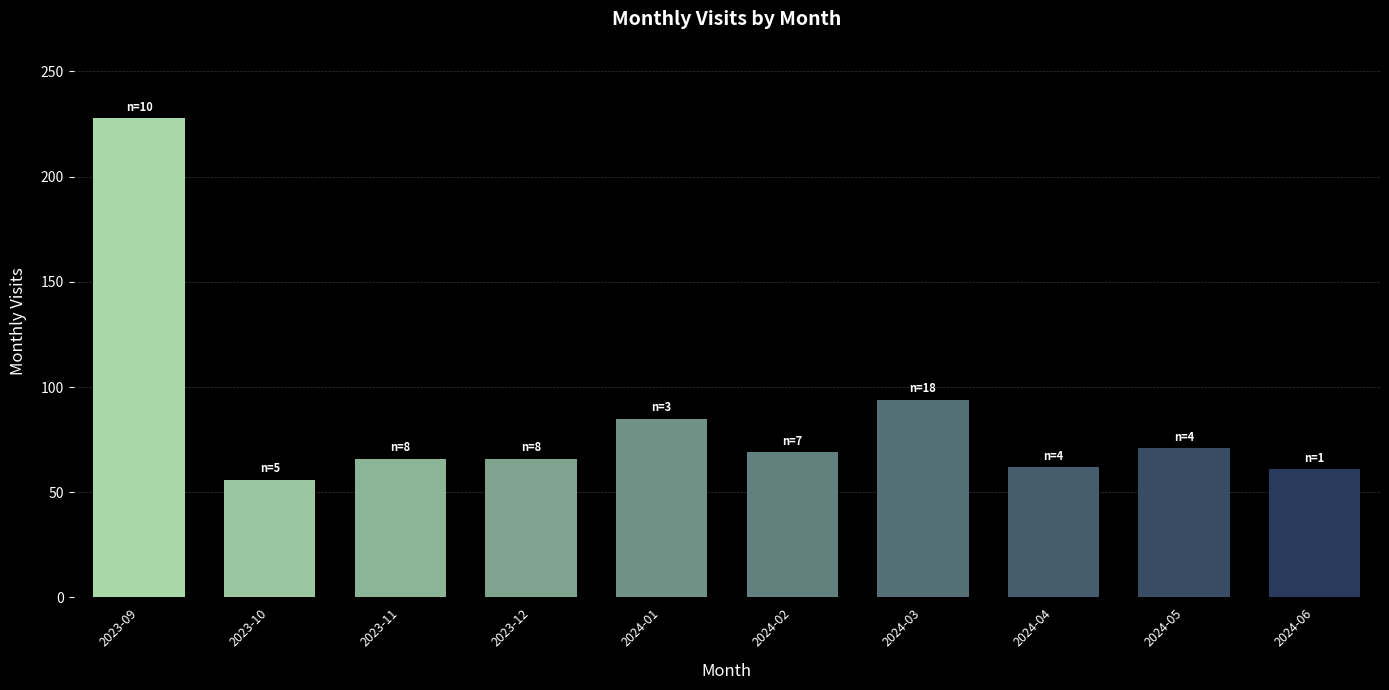

At which label is the value closest to 142?

2024-03